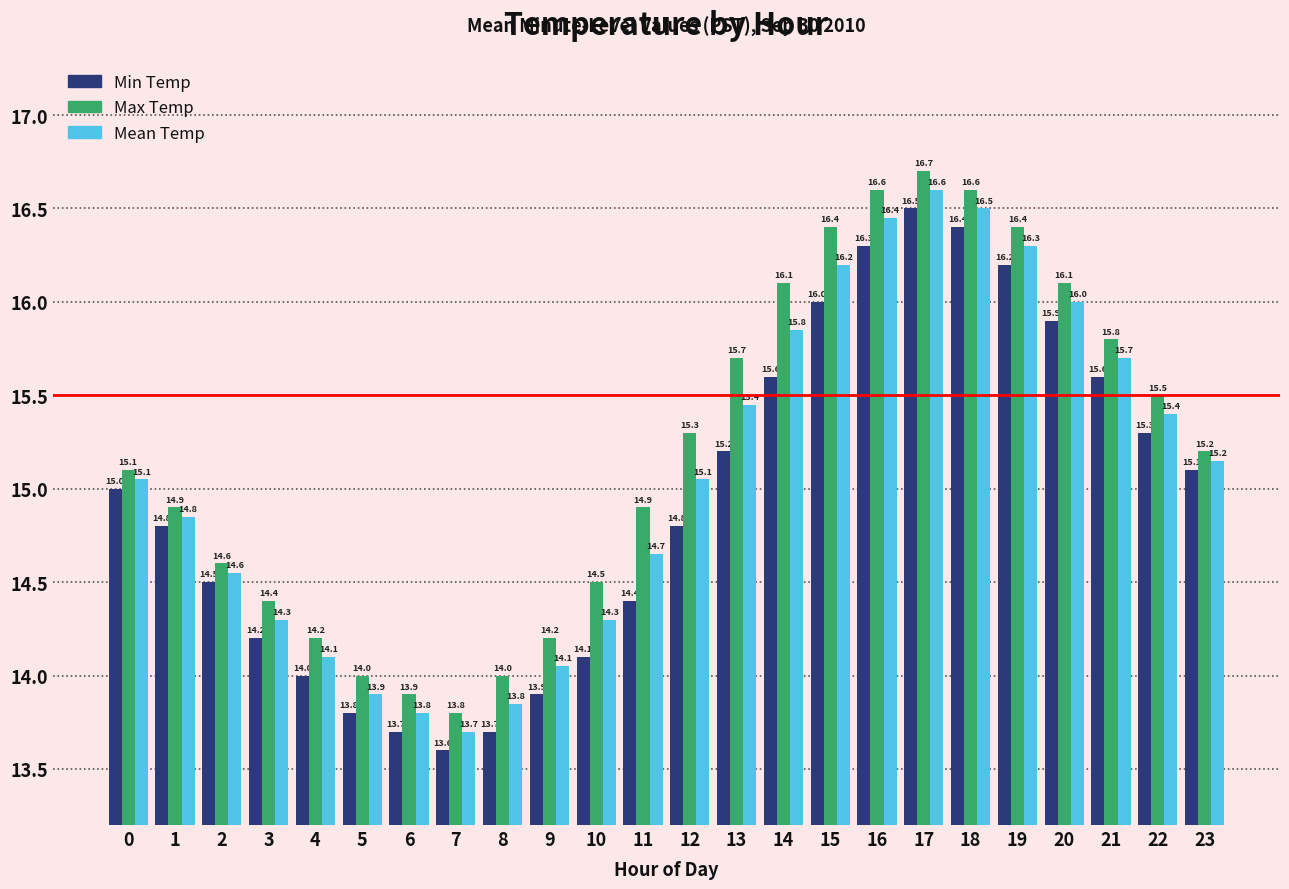

What is the value of the Min Temp bar at the 18th from the left?

16.5